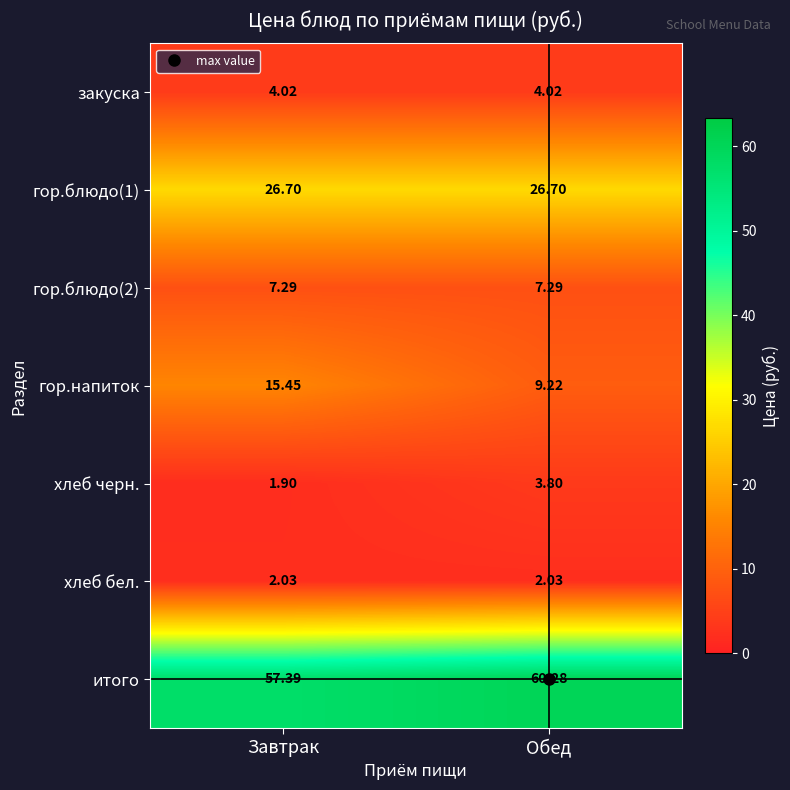

List the labels in order of итого value, smallest first.

Завтрак, Обед